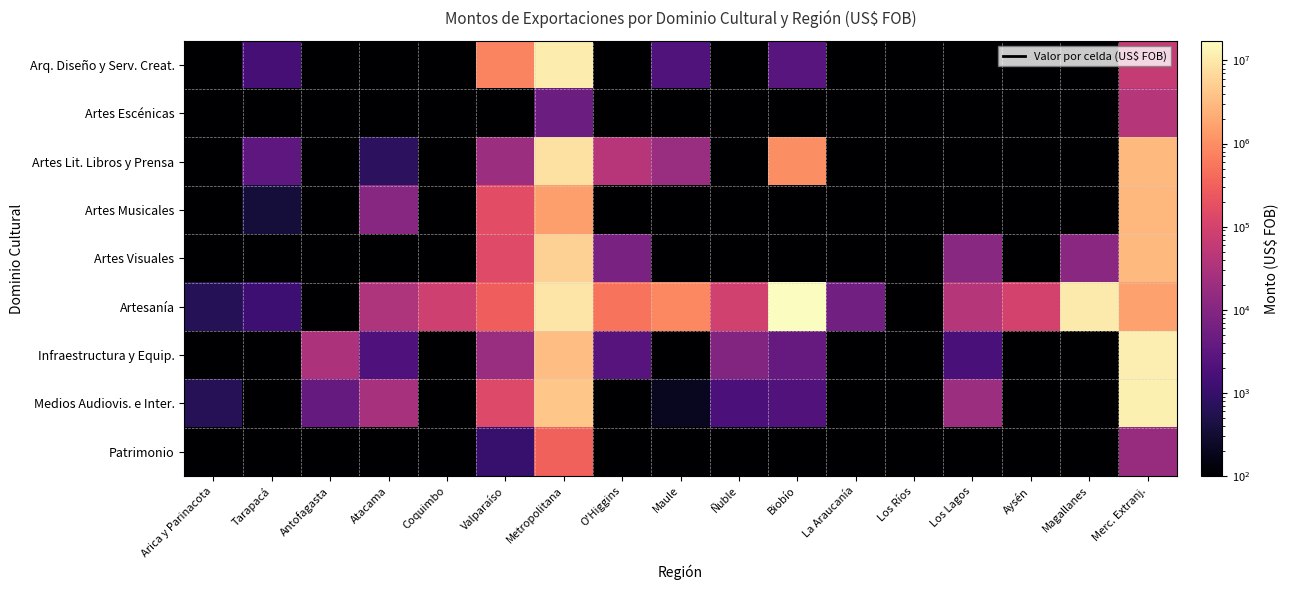

Reading left to right, list all the values displayed in this chart.

Arq. Diseño y Serv. Creat.: Arica y Parinacota=0.1	Tarapacá=1530.0	Antofagasta=0.1	Atacama=0.1	Coquimbo=0.1	Valparaíso=792843.4	Metropolitana=10829389.3	O'Higgins=25.8	Maule=2057.5	Ñuble=0.1	Biobío=2614.6	La Araucanía=0.1	Los Ríos=0.1	Los Lagos=0.1	Aysén=0.1	Magallanes=0.1	Merc. Extranj.=66055.3
Artes Escénicas: Arica y Parinacota=0.1	Tarapacá=0.1	Antofagasta=0.1	Atacama=0.1	Coquimbo=0.1	Valparaíso=0.1	Metropolitana=4942.5	O'Higgins=0.1	Maule=0.1	Ñuble=0.1	Biobío=0.1	La Araucanía=0.1	Los Ríos=0.1	Los Lagos=0.1	Aysén=0.1	Magallanes=0.1	Merc. Extranj.=40233.5
Artes Lit. Libros y Prensa: Arica y Parinacota=0.1	Tarapacá=3049.9	Antofagasta=0.1	Atacama=728.1	Coquimbo=0.1	Valparaíso=19815.1	Metropolitana=8449177.2	O'Higgins=43142.0	Maule=18133.2	Ñuble=0.1	Biobío=1020616.9	La Araucanía=0.1	Los Ríos=0.1	Los Lagos=0.1	Aysén=0.1	Magallanes=0.1	Merc. Extranj.=2964037.6
Artes Musicales: Arica y Parinacota=0.1	Tarapacá=359.0	Antofagasta=0.1	Atacama=10750.0	Coquimbo=0.1	Valparaíso=164900.1	Metropolitana=1504746.4	O'Higgins=0.1	Maule=0.1	Ñuble=0.1	Biobío=0.1	La Araucanía=0.1	Los Ríos=0.1	Los Lagos=0.1	Aysén=0.1	Magallanes=0.1	Merc. Extranj.=2793882.5
Artes Visuales: Arica y Parinacota=0.1	Tarapacá=0.1	Antofagasta=0.1	Atacama=0.1	Coquimbo=0.1	Valparaíso=144091.2	Metropolitana=5348426.7	O'Higgins=7395.3	Maule=0.1	Ñuble=0.1	Biobío=0.1	La Araucanía=0.1	Los Ríos=0.1	Los Lagos=11374.4	Aysén=0.1	Magallanes=11680.0	Merc. Extranj.=2911871.8
Artesanía: Arica y Parinacota=620.0	Tarapacá=1252.5	Antofagasta=0.1	Atacama=32990.0	Coquimbo=84607.8	Valparaíso=299114.5	Metropolitana=9340880.8	O'Higgins=528857.3	Maule=887342.7	Ñuble=90933.0	Biobío=17282696.5	La Araucanía=5650.0	Los Ríos=0.1	Los Lagos=39673.8	Aysén=97970.7	Magallanes=10436262.2	Merc. Extranj.=1640680.3
Infraestructura y Equip.: Arica y Parinacota=0.1	Tarapacá=0.1	Antofagasta=31481.0	Atacama=1980.4	Coquimbo=0.1	Valparaíso=18099.2	Metropolitana=3445155.7	O'Higgins=2563.8	Maule=0.1	Ñuble=9511.6	Biobío=3978.0	La Araucanía=0.1	Los Ríos=0.1	Los Lagos=1768.9	Aysén=0.1	Magallanes=0.1	Merc. Extranj.=11449054.8
Medios Audiovis. e Inter.: Arica y Parinacota=636.0	Tarapacá=0.1	Antofagasta=3923.5	Atacama=28235.4	Coquimbo=0.1	Valparaíso=138819.7	Metropolitana=4090684.8	O'Higgins=0.1	Maule=208.0	Ñuble=1852.0	Biobío=2160.0	La Araucanía=0.1	Los Ríos=0.1	Los Lagos=19622.1	Aysén=0.1	Magallanes=0.1	Merc. Extranj.=11935834.2
Patrimonio: Arica y Parinacota=0.1	Tarapacá=0.1	Antofagasta=0.1	Atacama=0.1	Coquimbo=0.1	Valparaíso=1051.4	Metropolitana=317683.7	O'Higgins=0.1	Maule=0.1	Ñuble=0.1	Biobío=0.1	La Araucanía=0.1	Los Ríos=0.1	Los Lagos=0.1	Aysén=0.1	Magallanes=0.1	Merc. Extranj.=16988.1